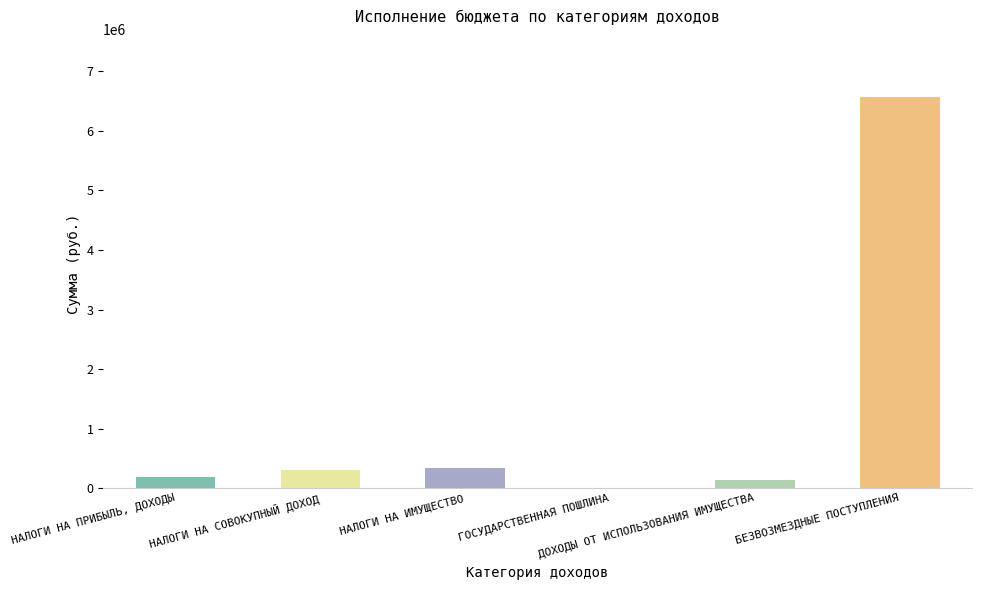

What is the sum of all values?

7534452